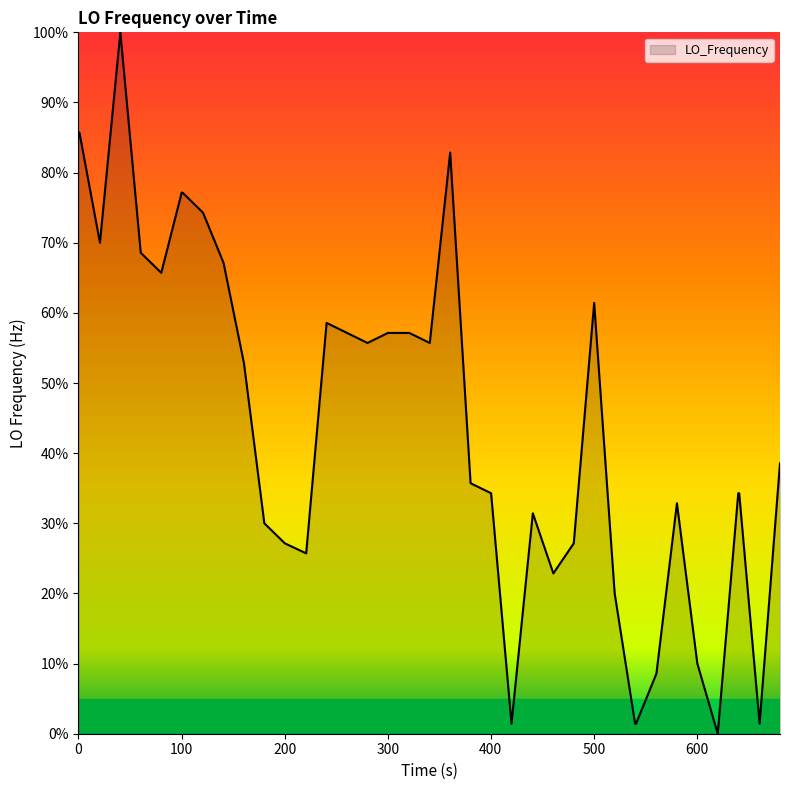

What is the difference between the maximum and minimum values?

100.0